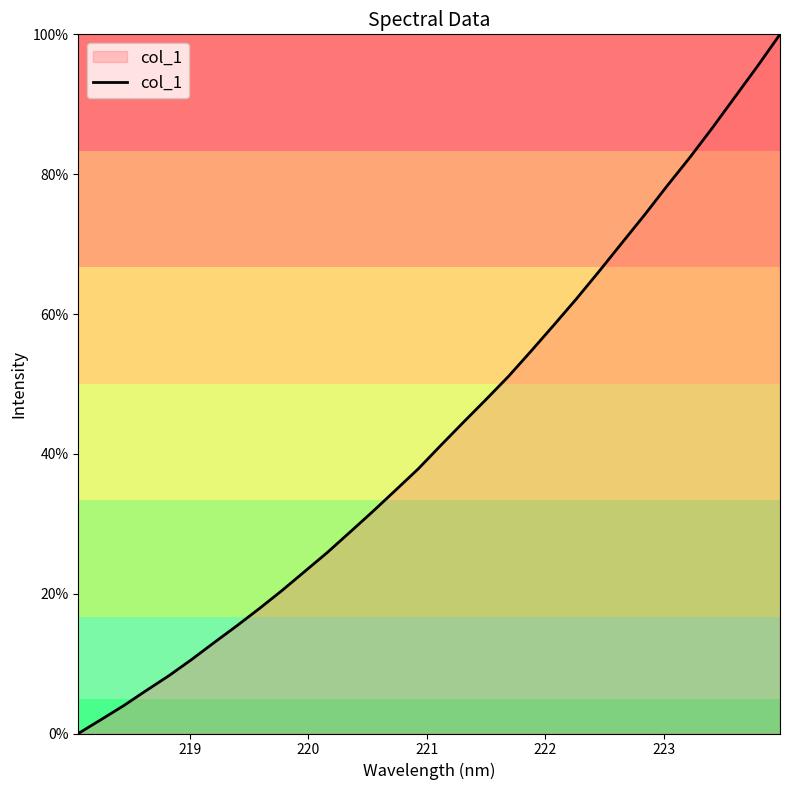

What is the difference between the maximum and minimum values?

100.0